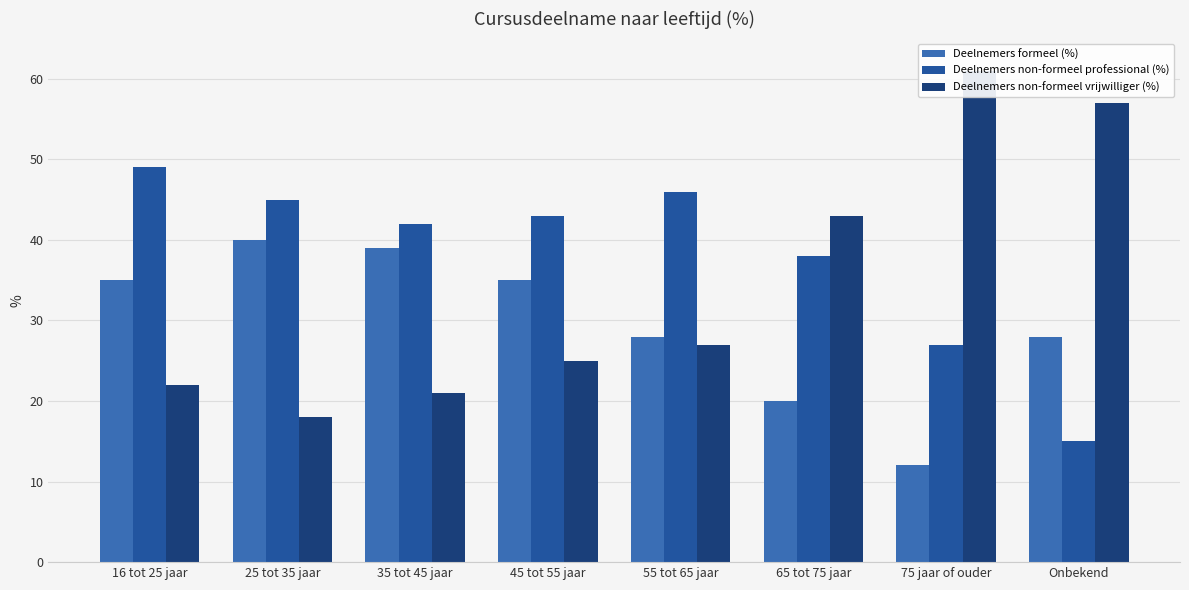

The value of Deelnemers non-formeel professional (%) at 75 jaar of ouder is 27. True or false?

True